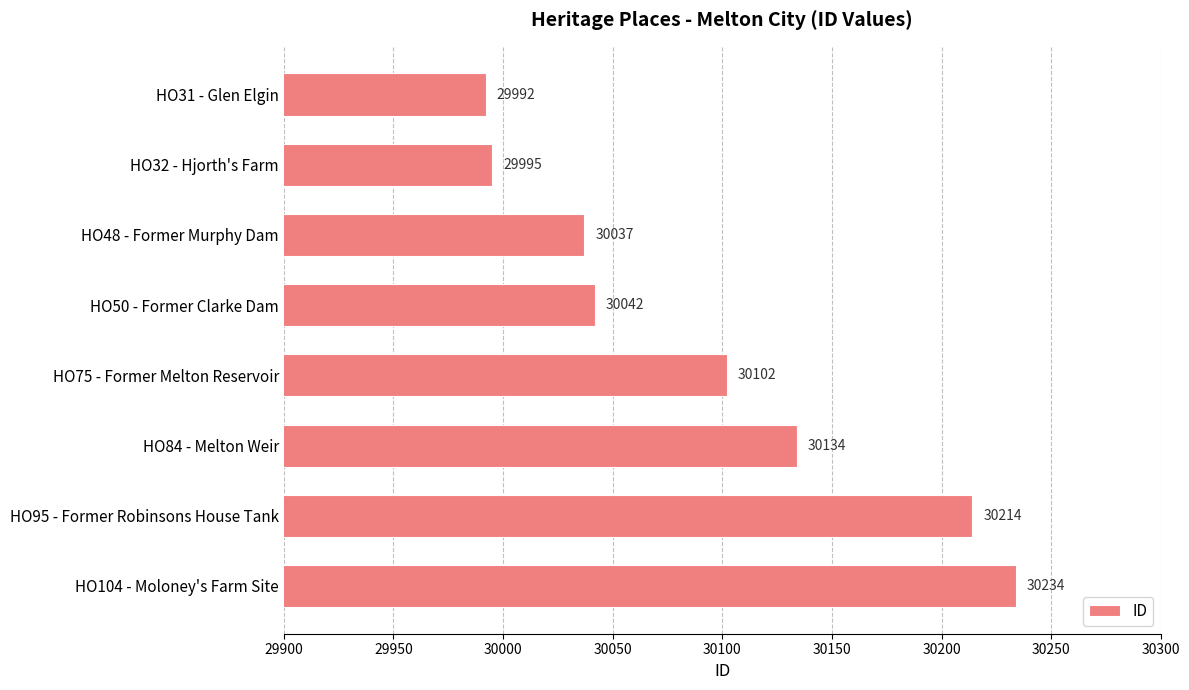

How many bars are there in total?

8